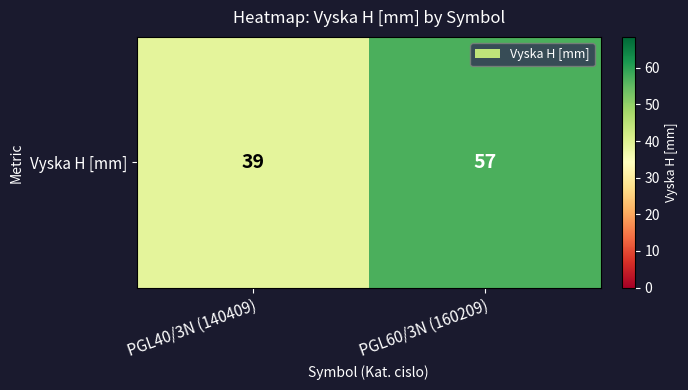

Reading left to right, extract all data points from this chart.

PGL40/3N (140409)=39	PGL60/3N (160209)=57